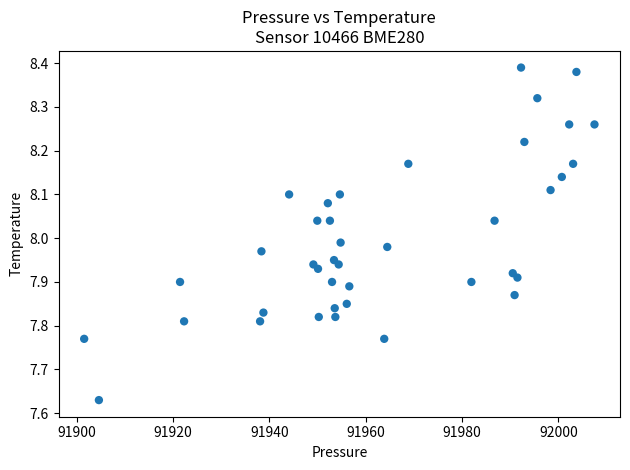

What is the range of X values (max minus min)?

106.0